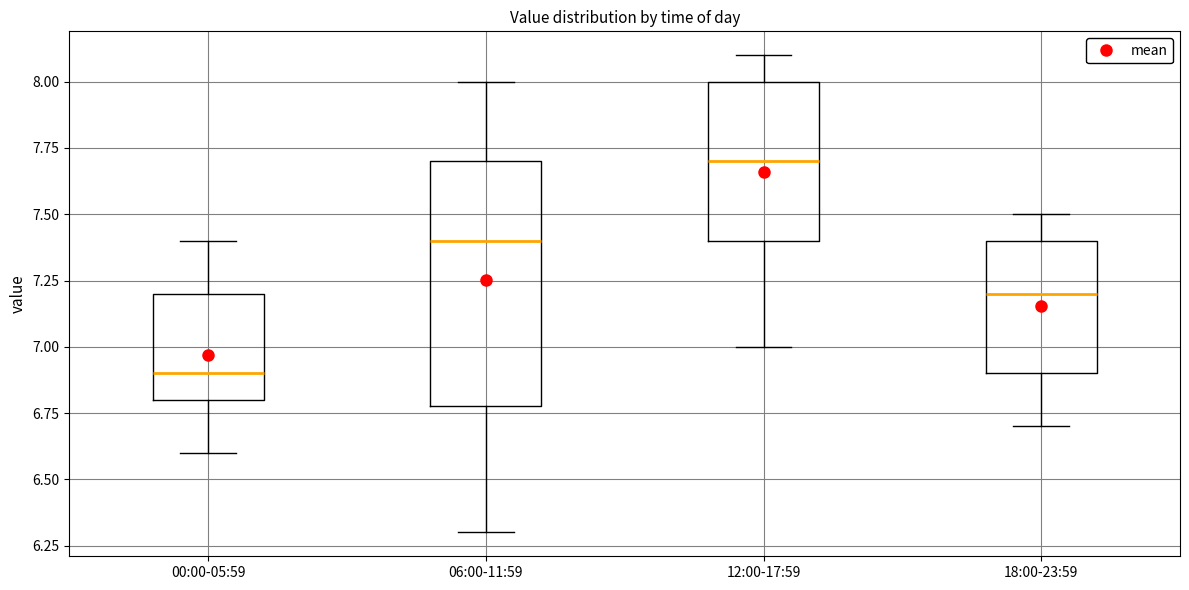

Reading left to right, transcribe this box plot: for each box, give where its median line is, the range the box spans, and where its two whiskers end, as read against the y-axis. The values are not printed on the chart, so give them approximately, as read against the axis.

00:00-05:59: median 6.9, box 6.8 to 7.2, whiskers 6.6 to 7.4
06:00-11:59: median 7.4, box 6.8 to 7.7, whiskers 6.3 to 8.0
12:00-17:59: median 7.7, box 7.4 to 8.0, whiskers 7.0 to 8.1
18:00-23:59: median 7.2, box 6.9 to 7.4, whiskers 6.7 to 7.5